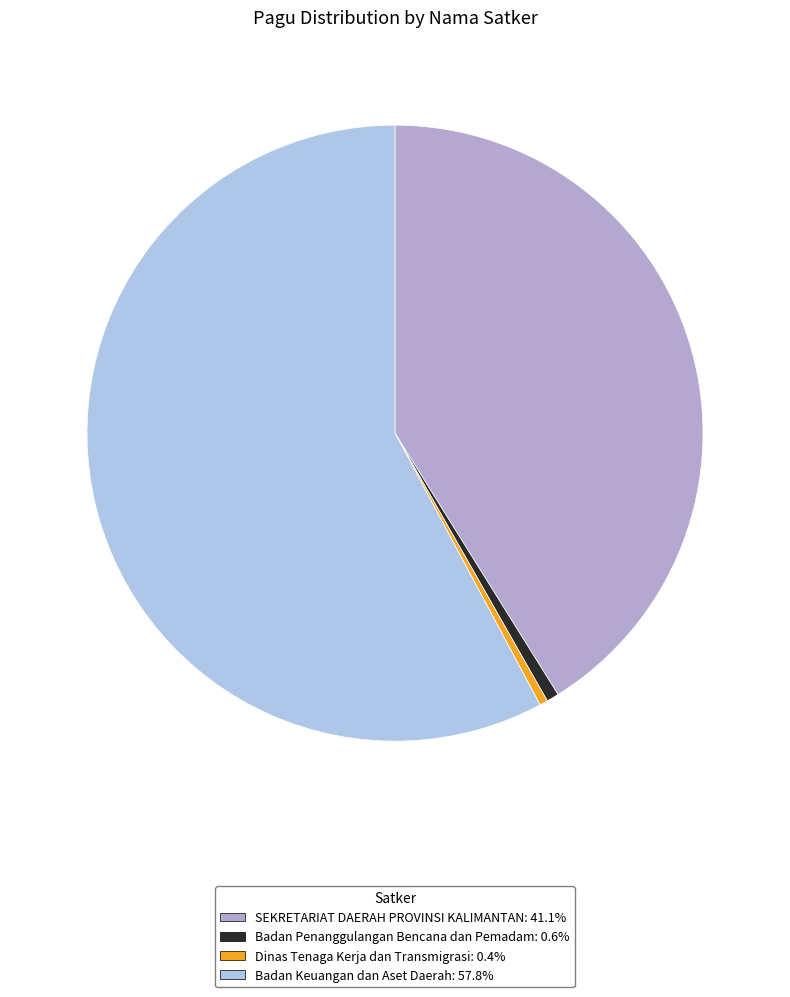

How many segments does this pie chart have?

4